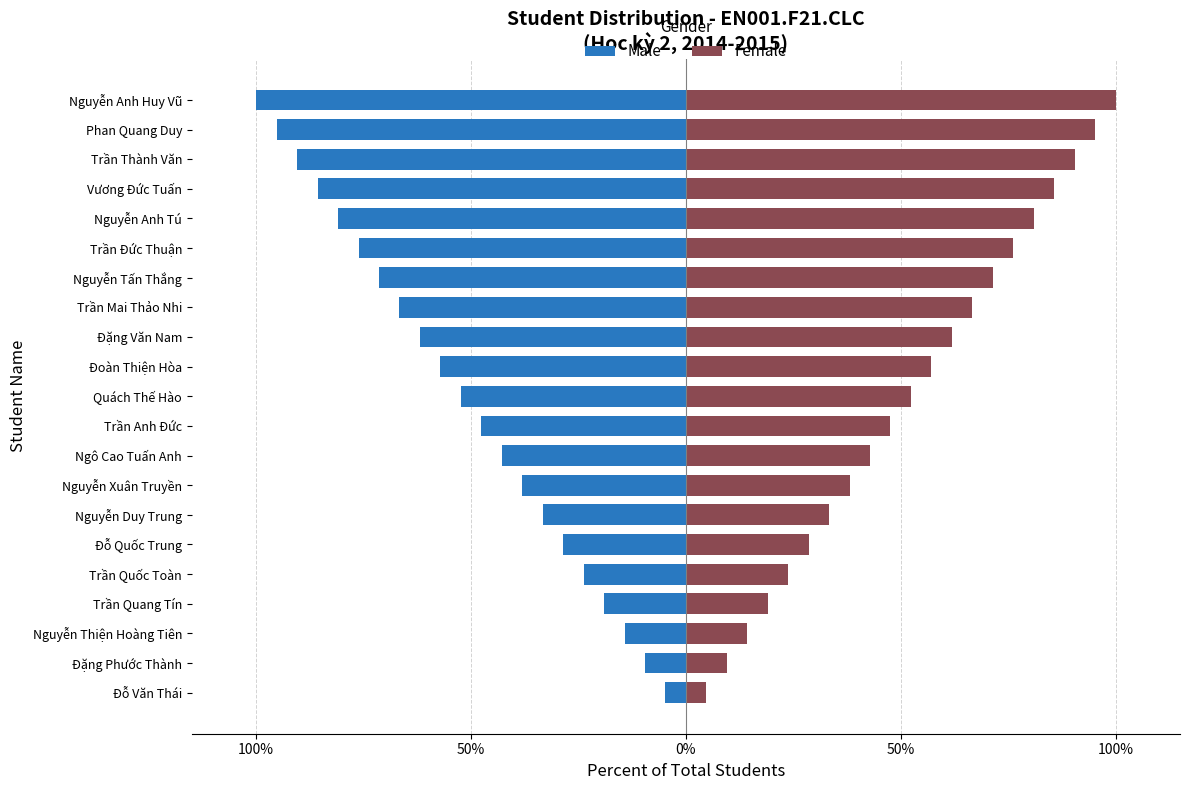

Is it true that Male equals -81.0 at Nguyễn Anh Tú?

True